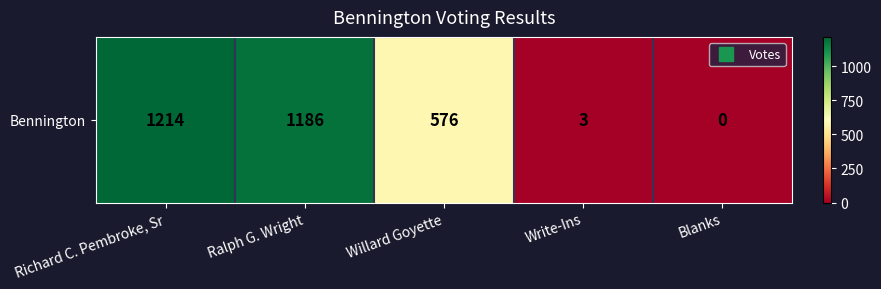

What is the greatest value displayed?

1214